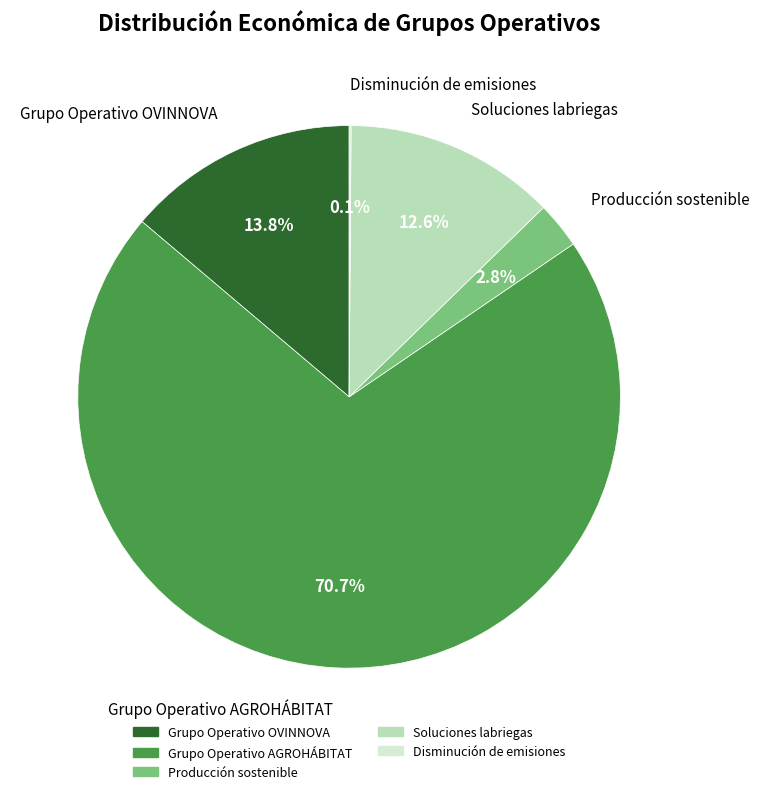

Which has a higher value, Grupo Operativo OVINNOVA or Grupo Operativo AGROHÁBITAT?

Grupo Operativo AGROHÁBITAT